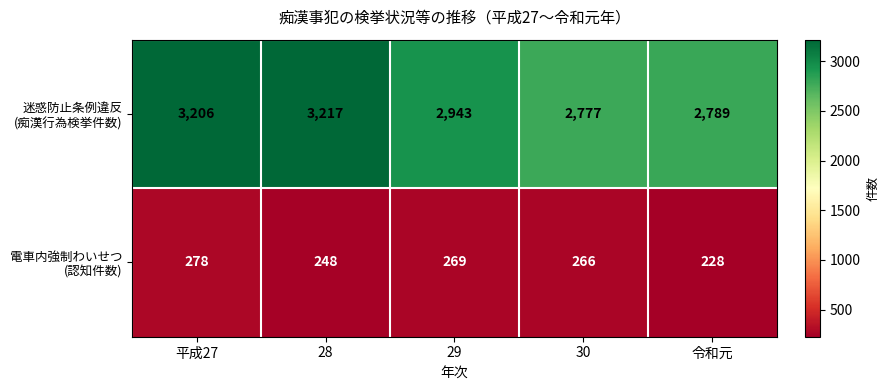

What is the difference between the highest and lowest values at 29?

2674